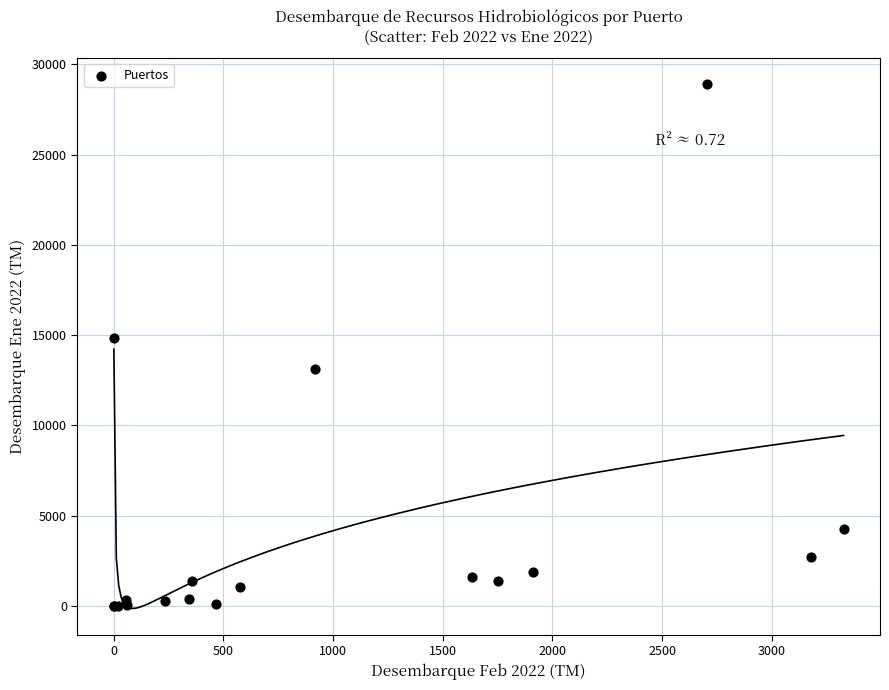

What Y value in the scatter plot is closest to 14451?

14868.9